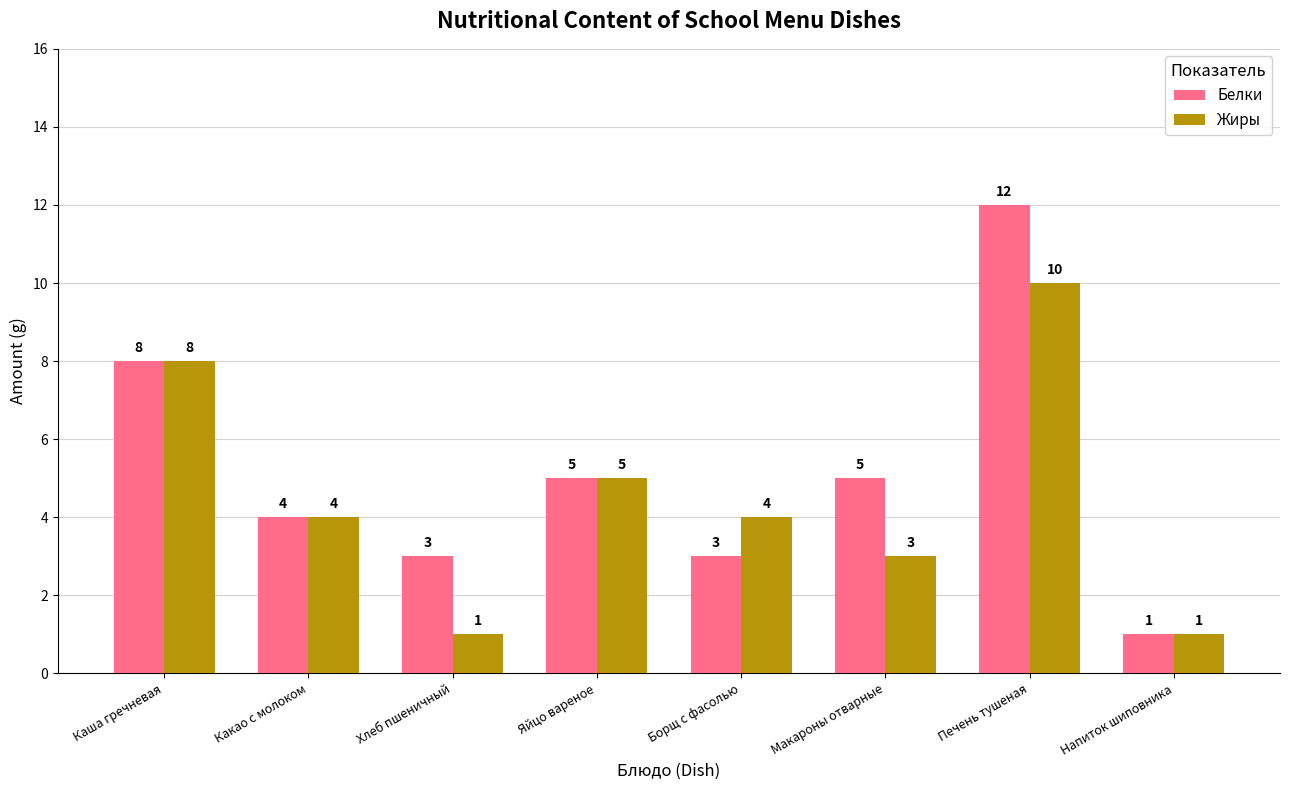

Between Печень тушеная and Напиток шиповника, which series saw the biggest shift?

Белки